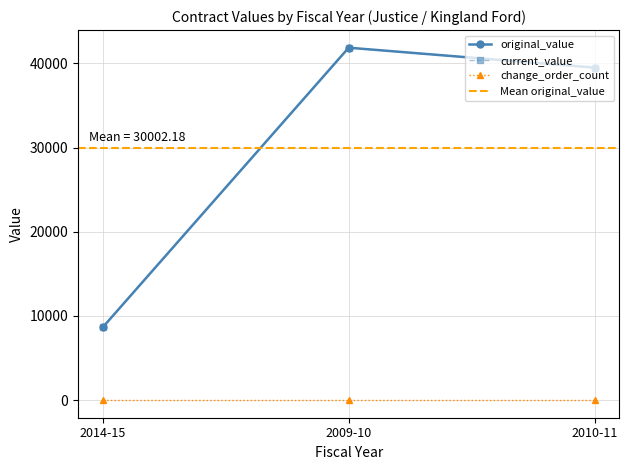

How many data points in current_value are above 39503?

1